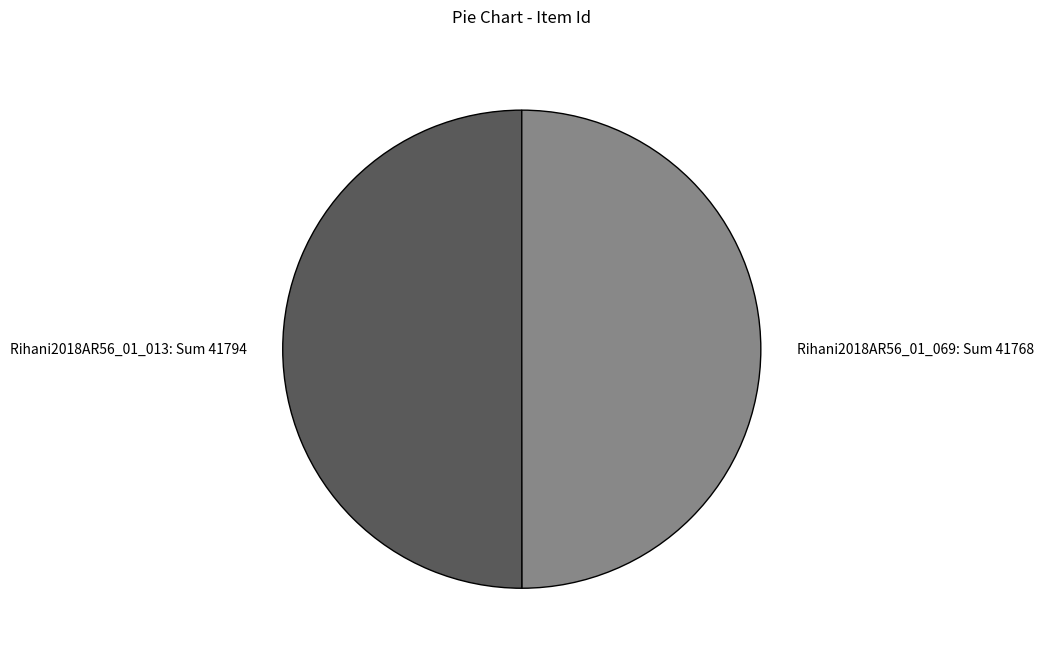

What is the ratio of the value at Rihani2018AR56_01_069: Sum 41768 to the value at Rihani2018AR56_01_013: Sum 41794?

1.0